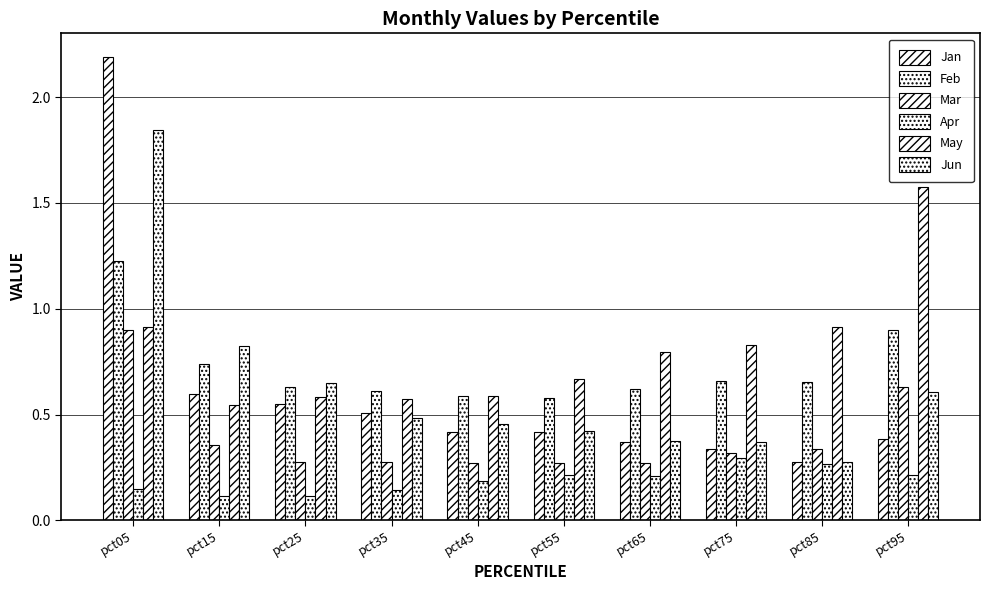

How many categories are shown in the chart?

10